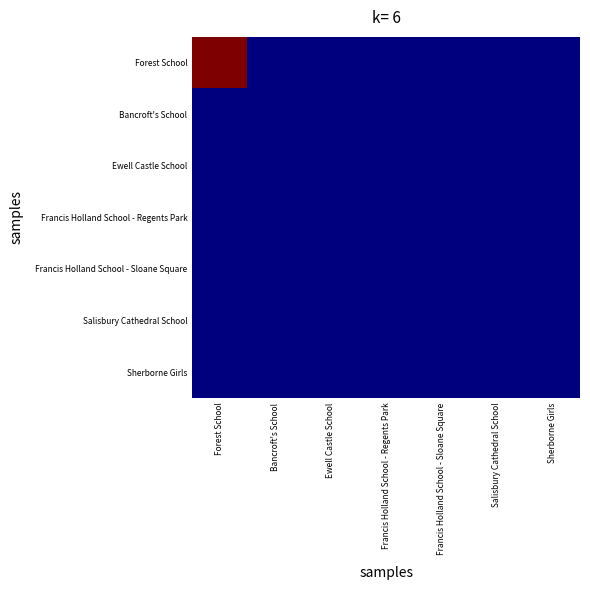

Rank the series at Salisbury Cathedral School from lowest to highest value.

Forest School, Bancroft's School, Ewell Castle School, Francis Holland School - Regents Park, Francis Holland School - Sloane Square, Salisbury Cathedral School, Sherborne Girls